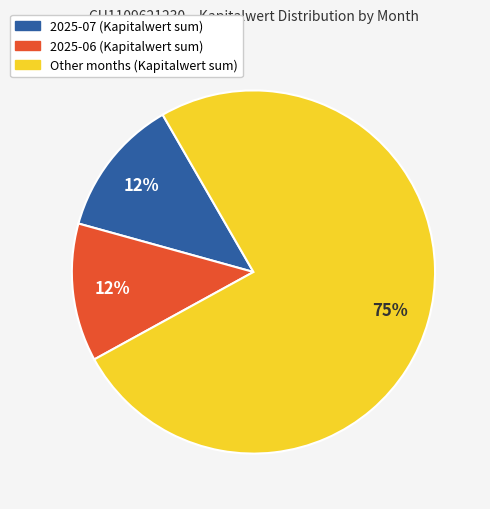

Is there a majority slice in this chart?

Yes